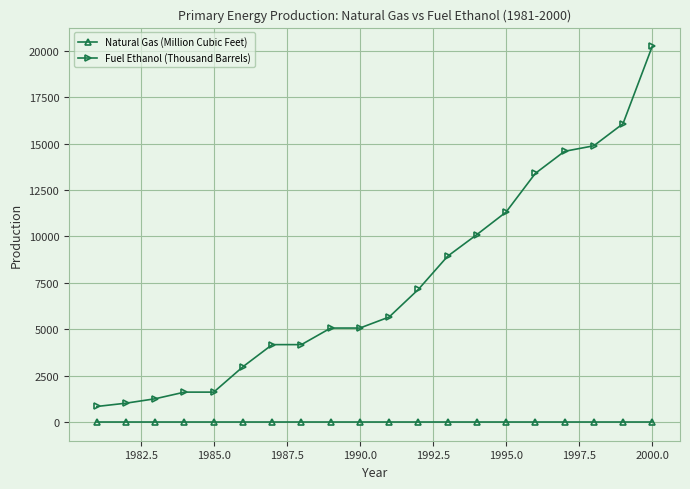

What is the difference between the maximum and minimum values in the Fuel Ethanol (Thousand Barrels) series?

19404.8